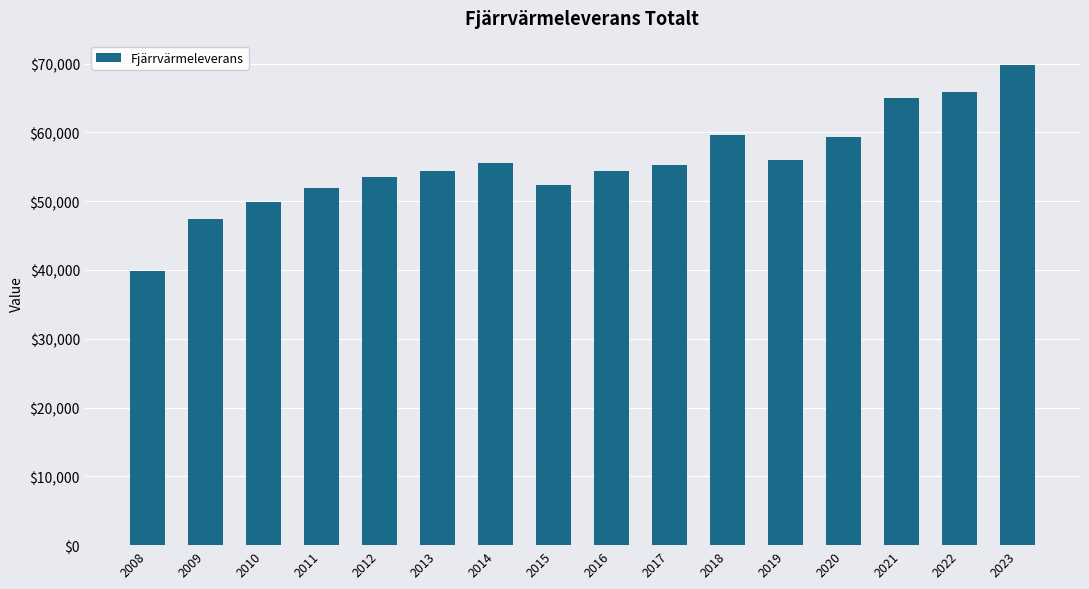

True or false: the data shows 18100 at 2008.

False